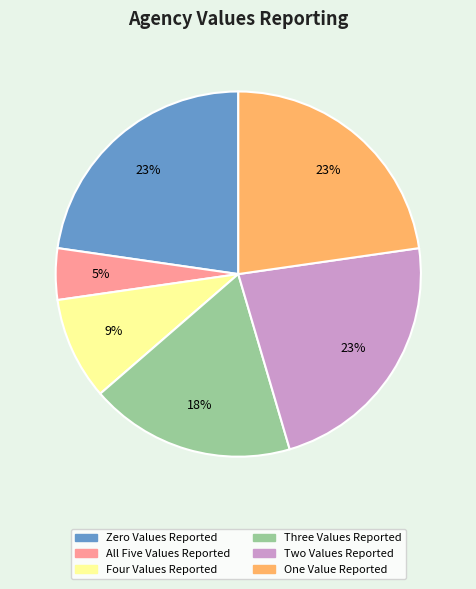

To the nearest percent, what is the difference between the largest and smallest slice percentages?

18%